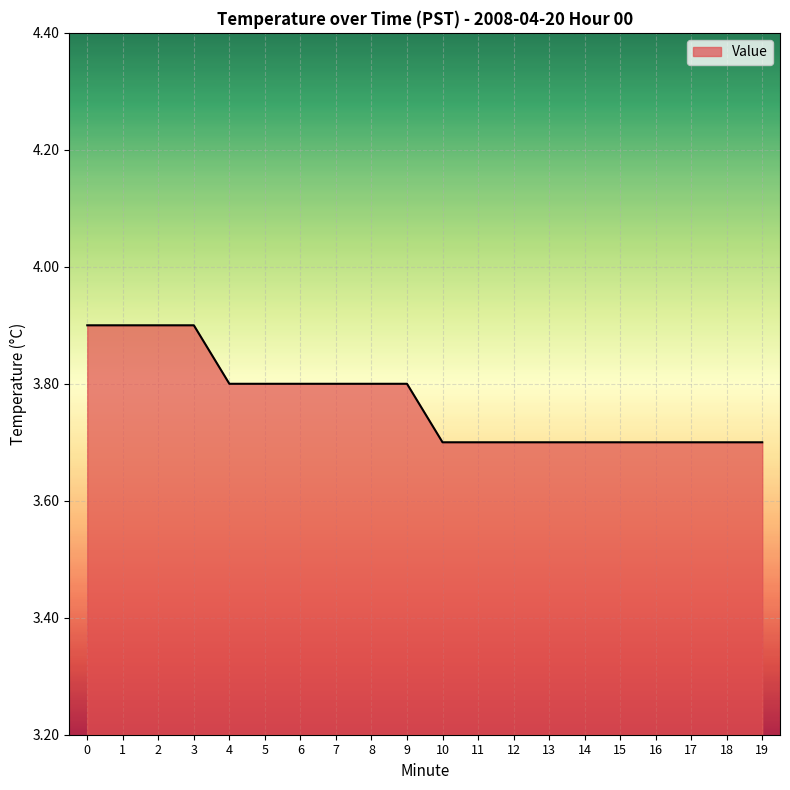

Reading left to right, extract all data points from this chart.

0=3.9	1=3.9	2=3.9	3=3.9	4=3.8	5=3.8	6=3.8	7=3.8	8=3.8	9=3.8	10=3.7	11=3.7	12=3.7	13=3.7	14=3.7	15=3.7	16=3.7	17=3.7	18=3.7	19=3.7